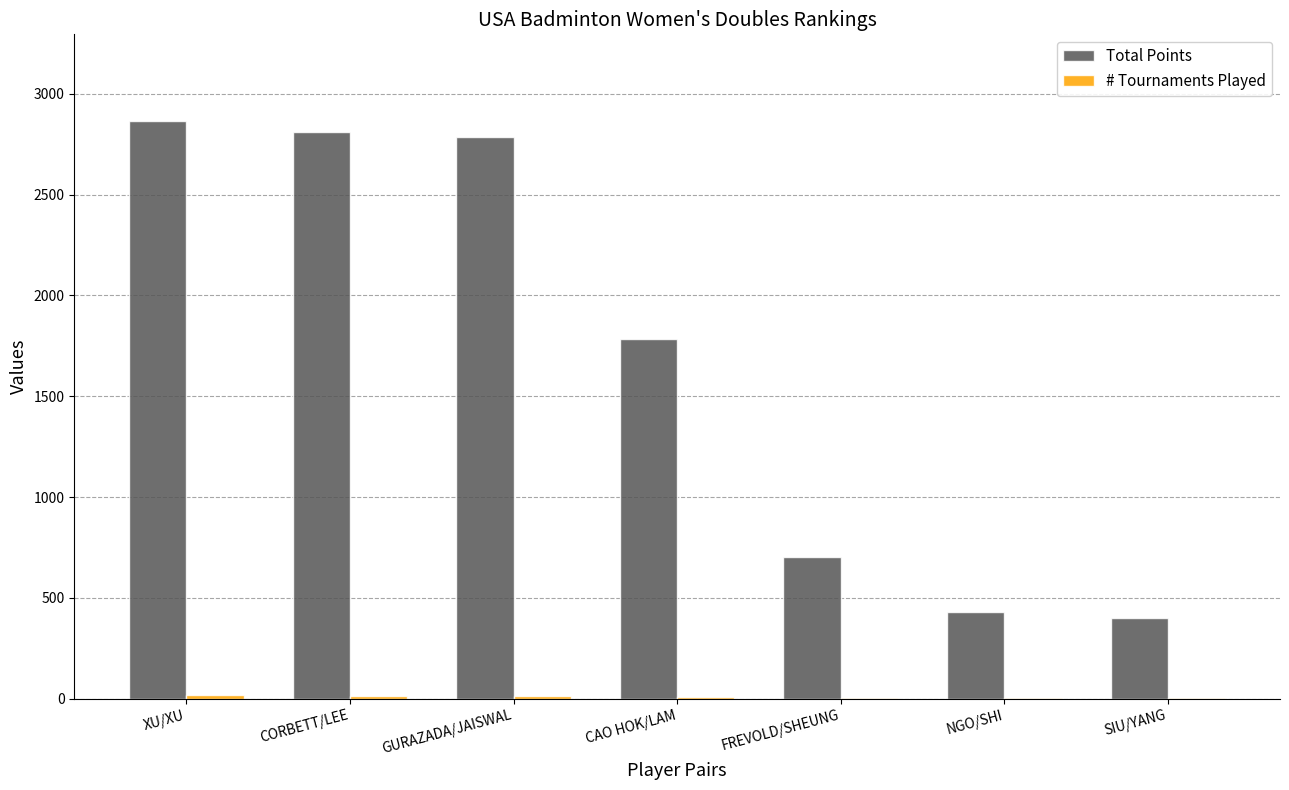

What is the total value across all series at CORBETT/LEE?

2827